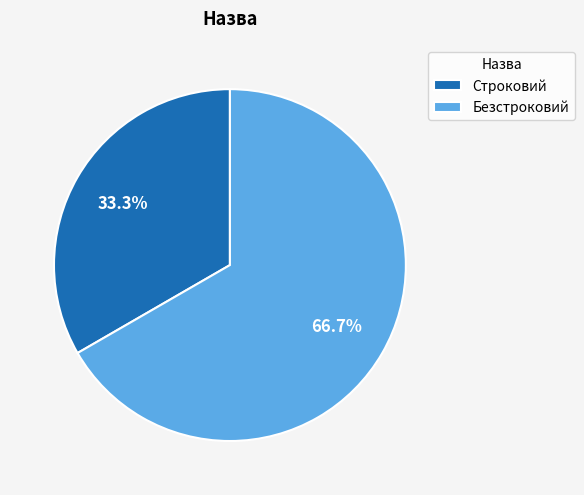

Rank the categories by value from highest to lowest.

Безстроковий, Строковий